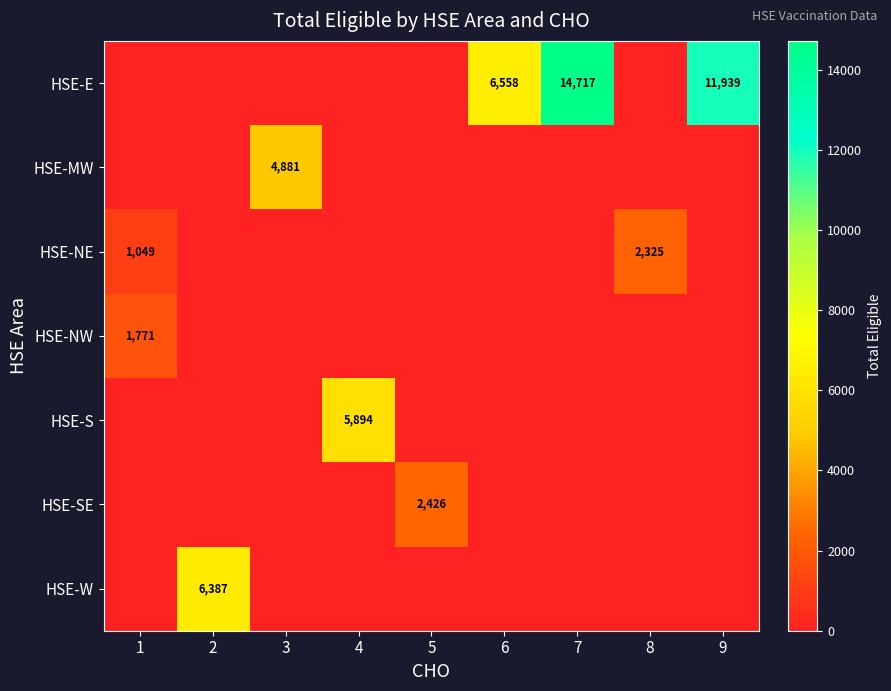

How many categories are shown in the chart?

9